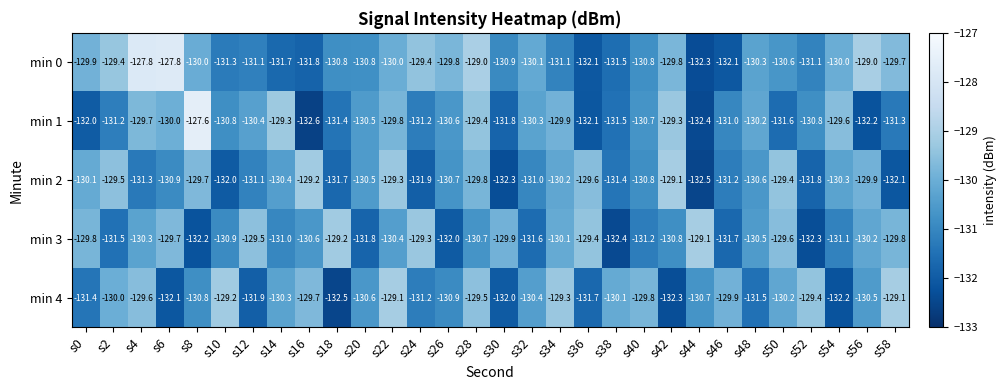

Which series has the largest range (max minus min)?

min 1